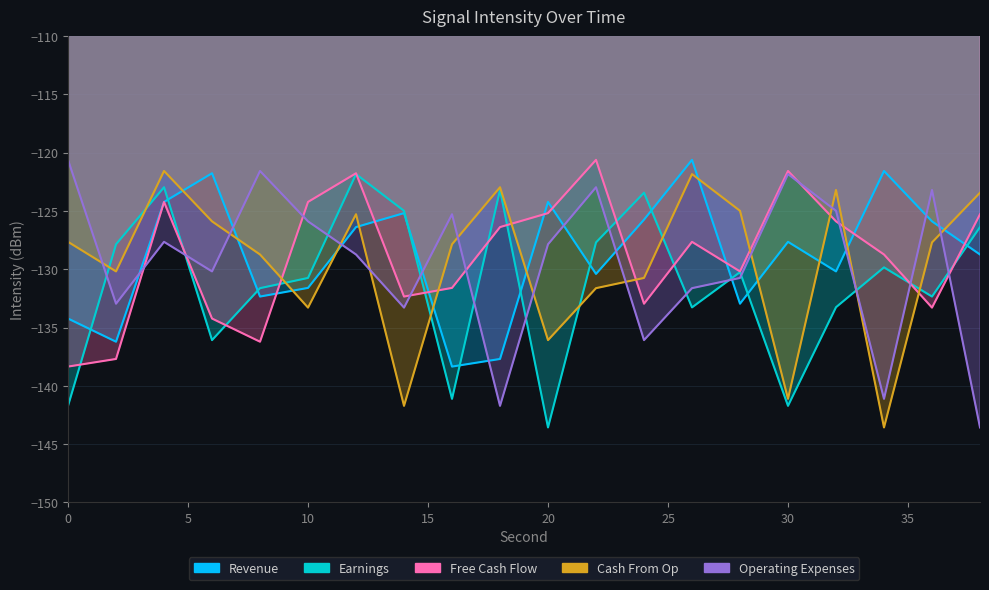

What is the value of the Cash From Op point at the 20th from the left?

-123.4